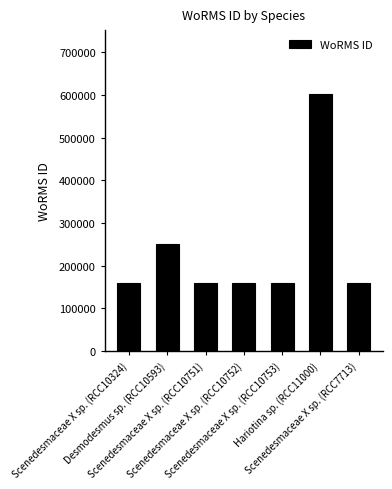

What is the difference between the second highest and minimum values?

89170